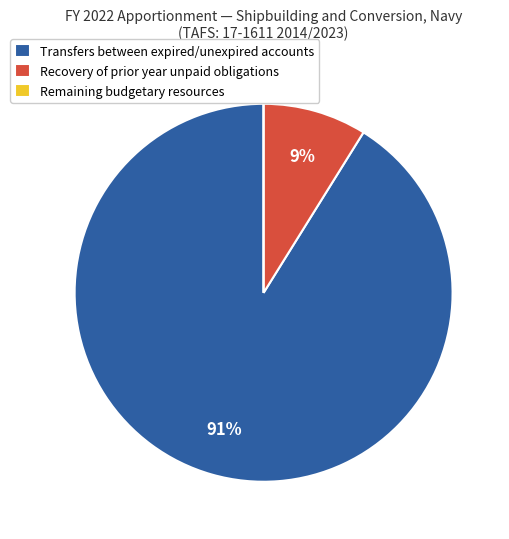

To the nearest percent, what is the combined percentage of Transfers between expired/unexpired accounts and Recovery of prior year unpaid obligations?

100%